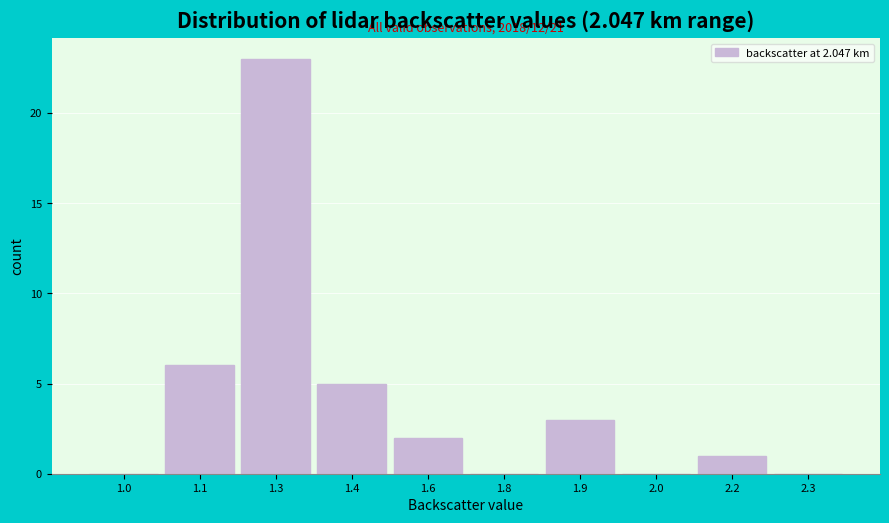

Reading left to right, list all the values displayed in this chart.

1.0=0	1.1=6	1.3=23	1.4=5	1.6=2	1.8=0	1.9=3	2.0=0	2.2=1	2.3=0